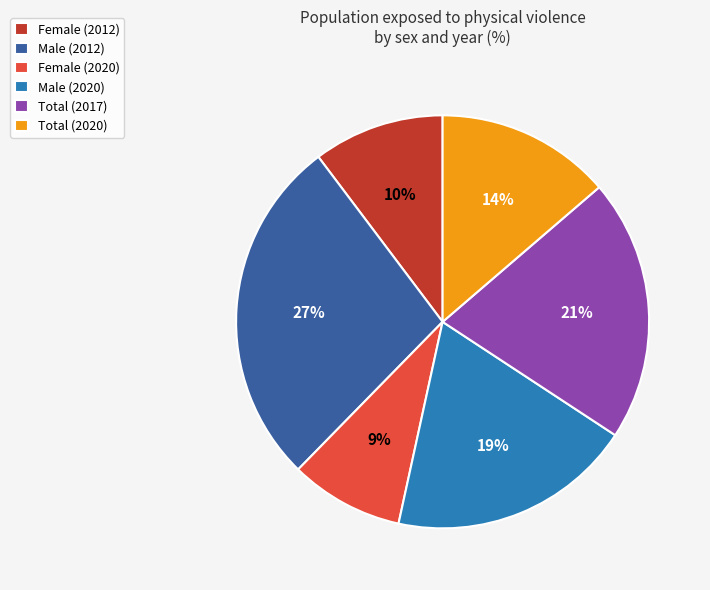

Which category has the biggest portion of the pie?

Male (2012)